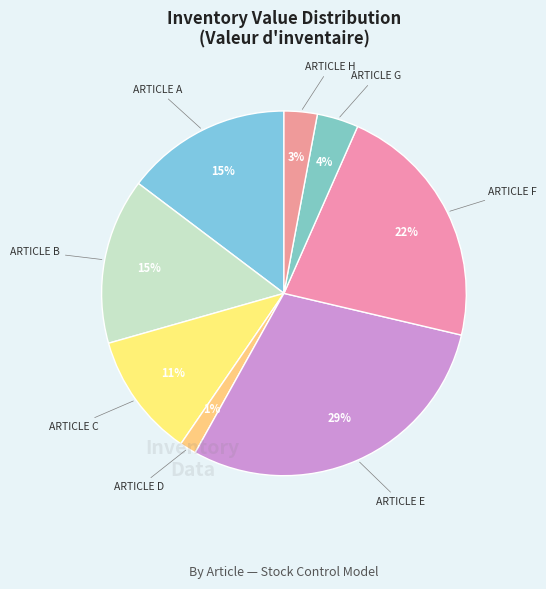

Is there a majority slice in this chart?

No